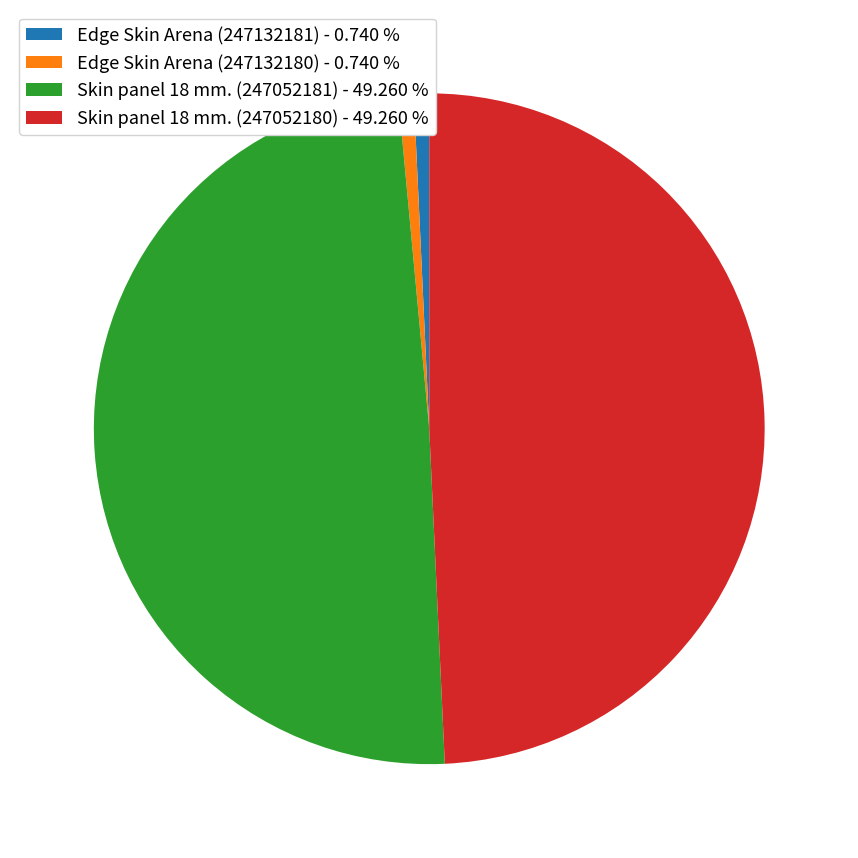

Between Skin panel 18 mm. (247052181) - 49.260 % and Edge Skin Arena (247132180) - 0.740 %, which is larger?

Skin panel 18 mm. (247052181) - 49.260 %